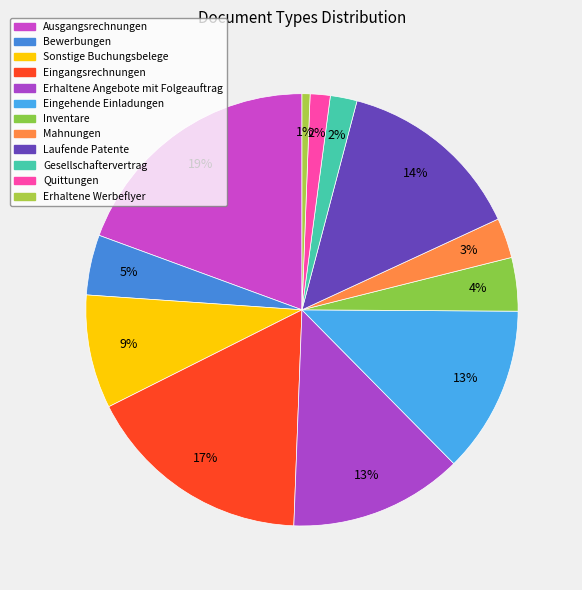

What percentage is NOT represented by Mahnungen?

97.0%